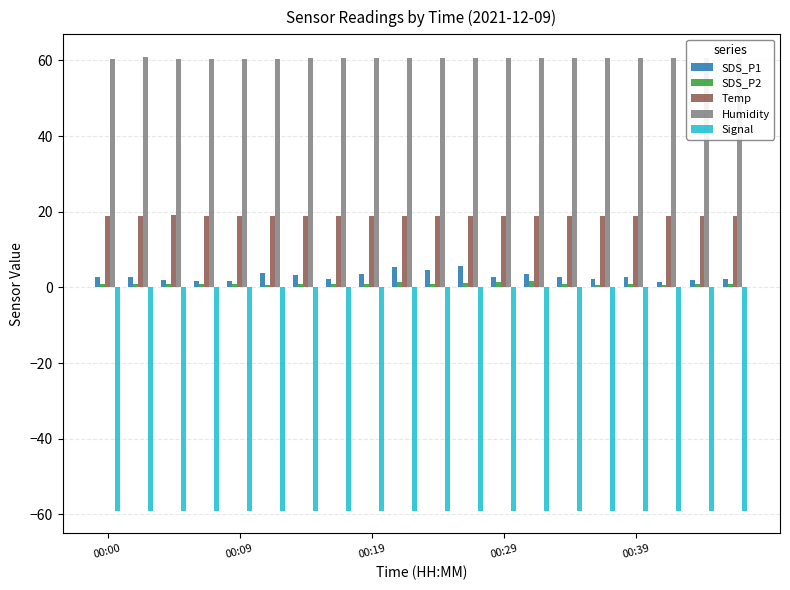

Which series has the largest total across all categories?

Humidity